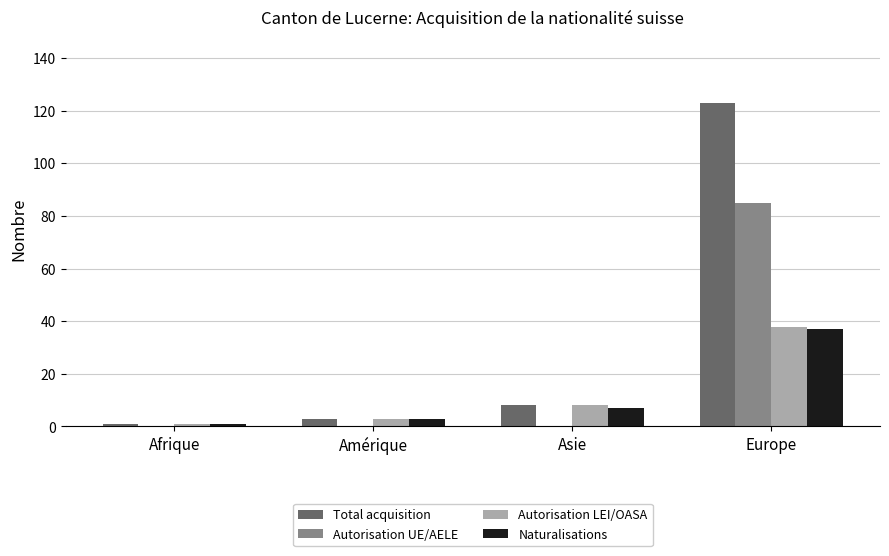

Reading right to left, what are all the values shown in this chart?

Total acquisition: Europe=123	Asie=8	Amérique=3	Afrique=1
Autorisation UE/AELE: Europe=85	Asie=0	Amérique=0	Afrique=0
Autorisation LEI/OASA: Europe=38	Asie=8	Amérique=3	Afrique=1
Naturalisations: Europe=37	Asie=7	Amérique=3	Afrique=1